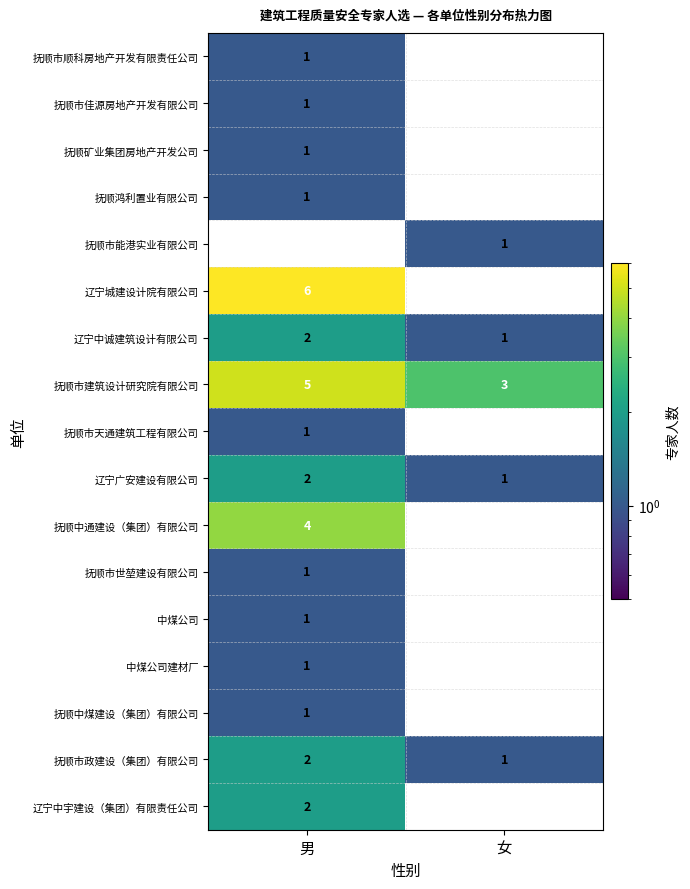

Which category has the highest value in the 抚顺市政建设（集团）有限公司 series?

男